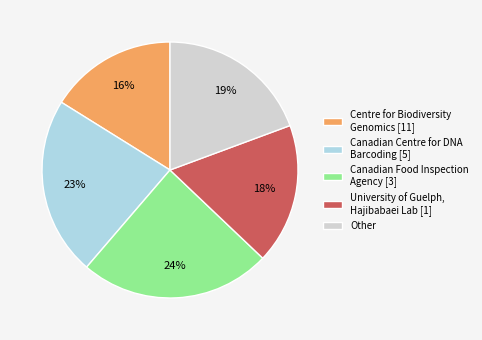

Between Canadian Food Inspection Agency [3] and Other, which is larger?

Canadian Food Inspection Agency [3]